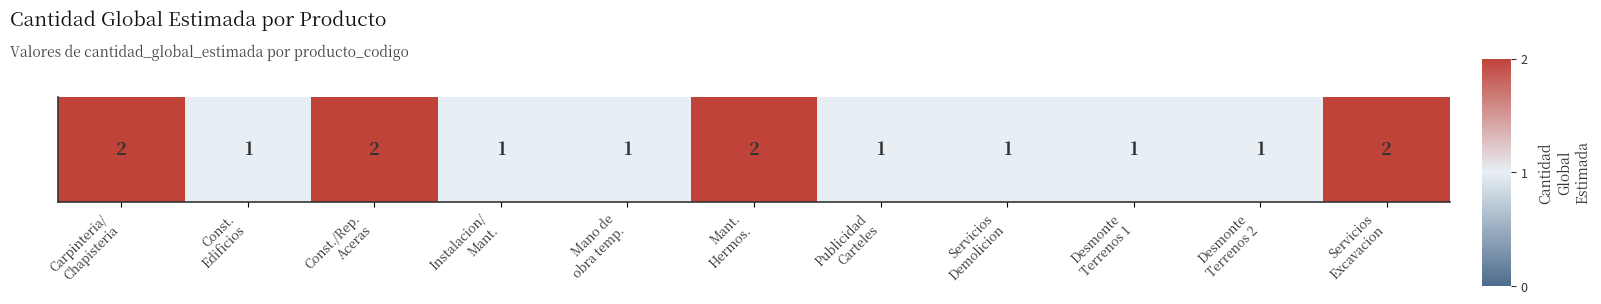

Reading left to right, transcribe all the data shown in this chart.

2	1	2	1	1	2	1	1	1	1	2